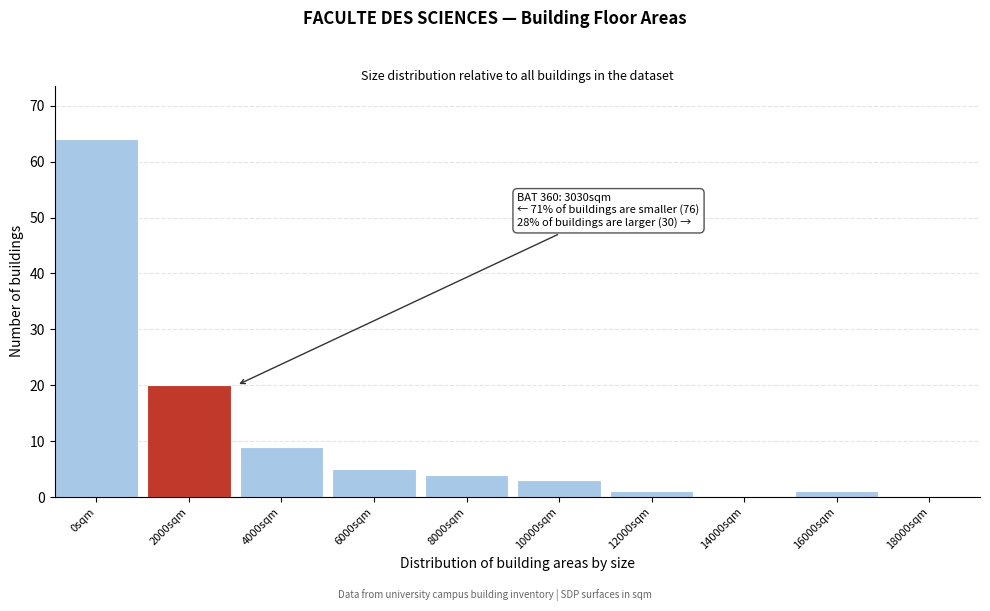

Reading left to right, list all the values displayed in this chart.

0sqm=64	2000sqm=20	4000sqm=9	6000sqm=5	8000sqm=4	10000sqm=3	12000sqm=1	14000sqm=0	16000sqm=1	18000sqm=0